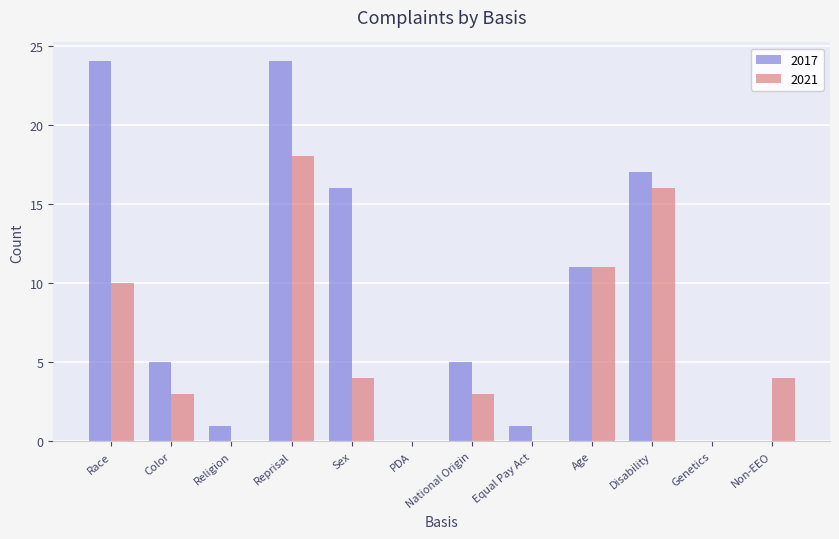

At which label does 2021 reach its peak?

Reprisal